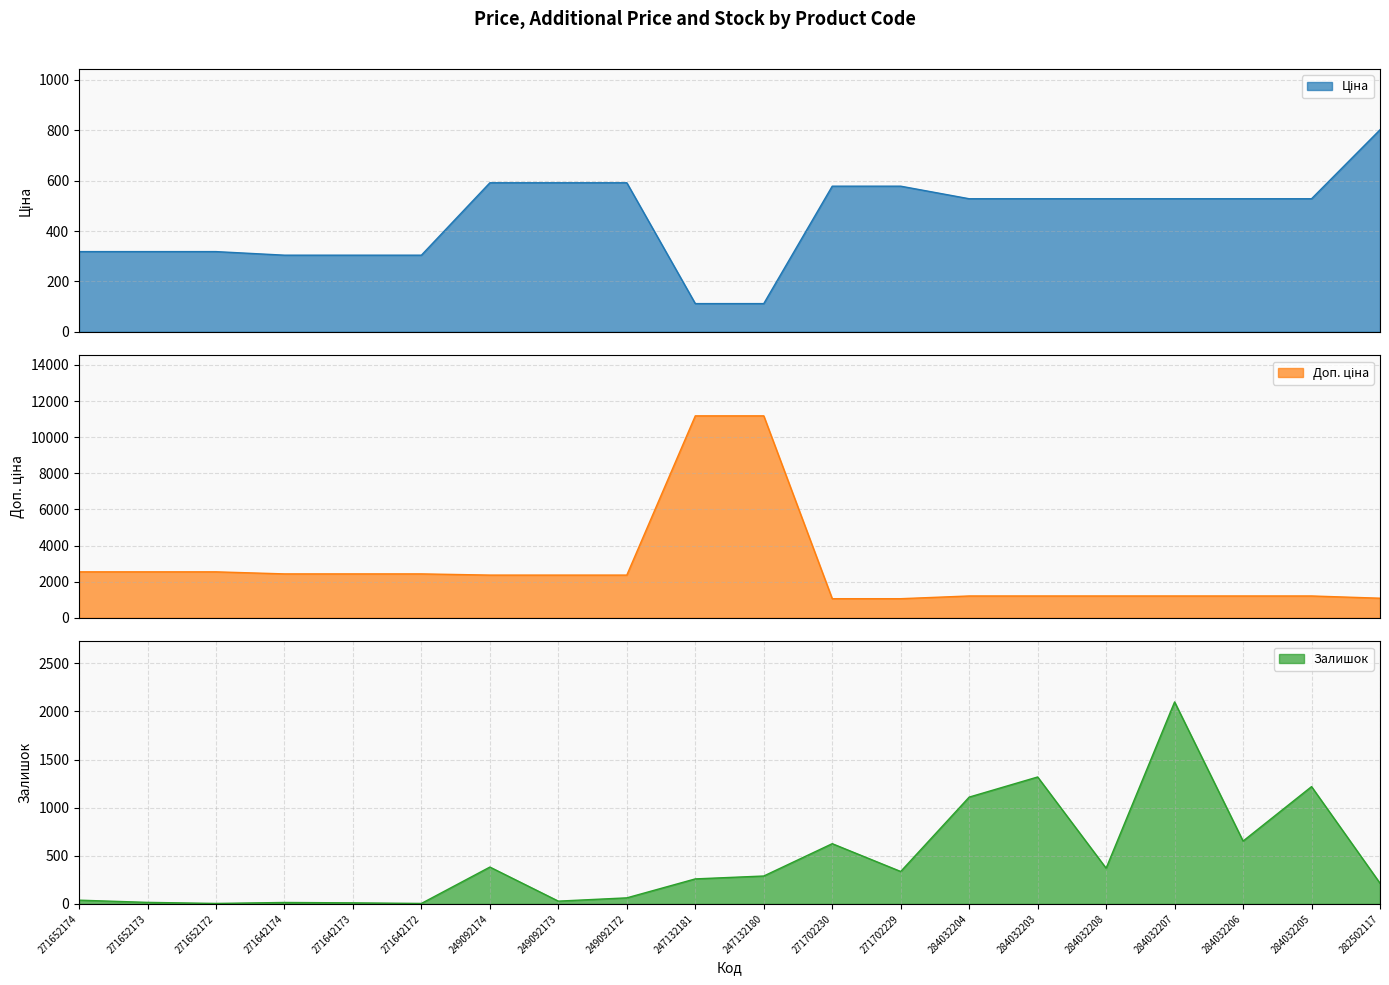

How many times do Доп. ціна and Залишок cross each other?

6